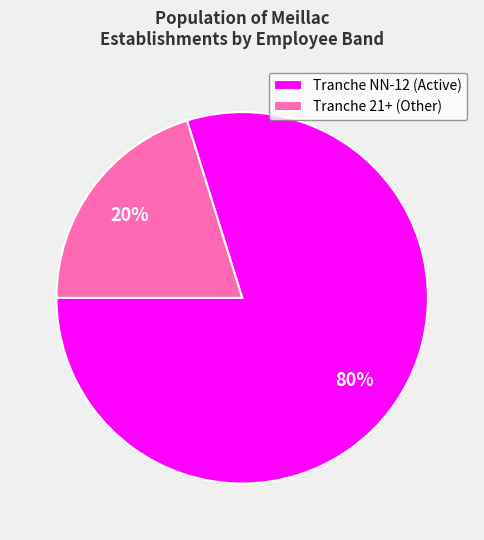

Does Tranche NN-12 (Active) account for over 50% of the chart?

Yes